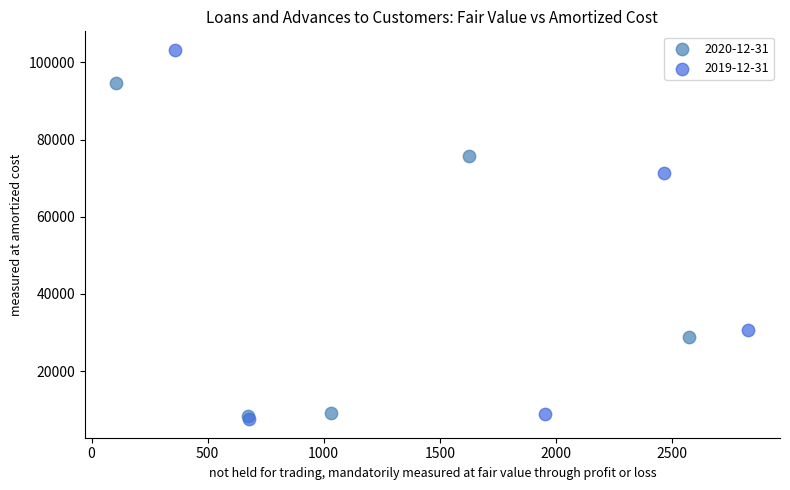

Which series contains the highest Y value?

2019-12-31